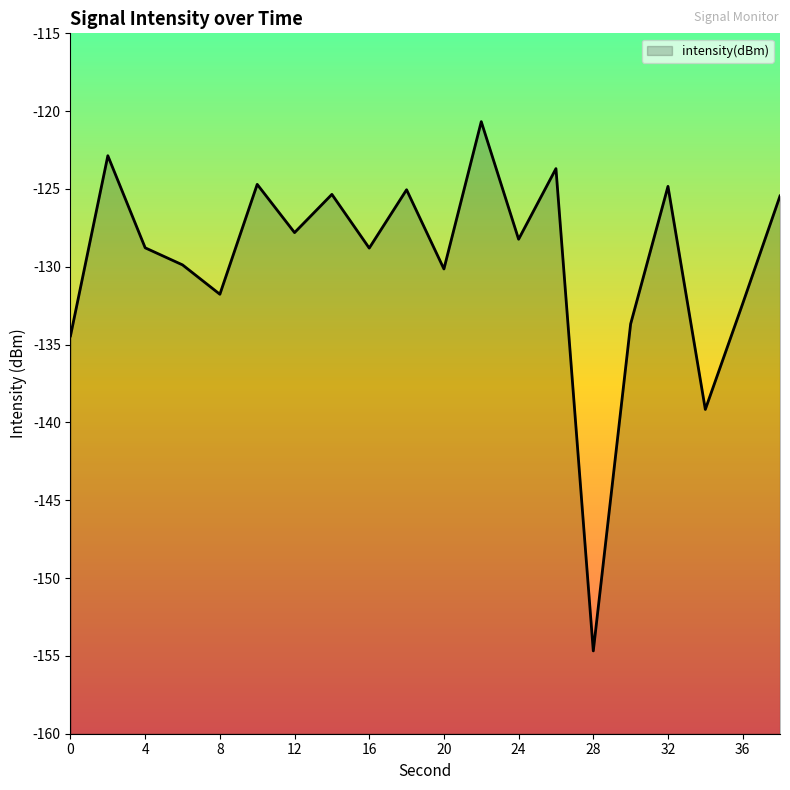

The chart shows a value of -132.4 at 36. True or false?

True